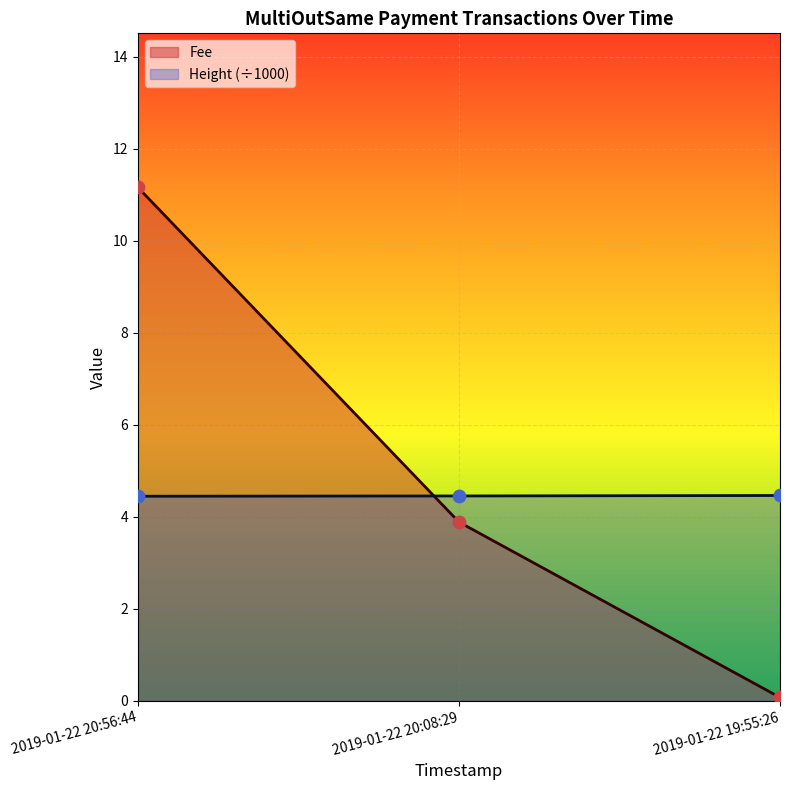

Which series has the largest total across all categories?

Fee